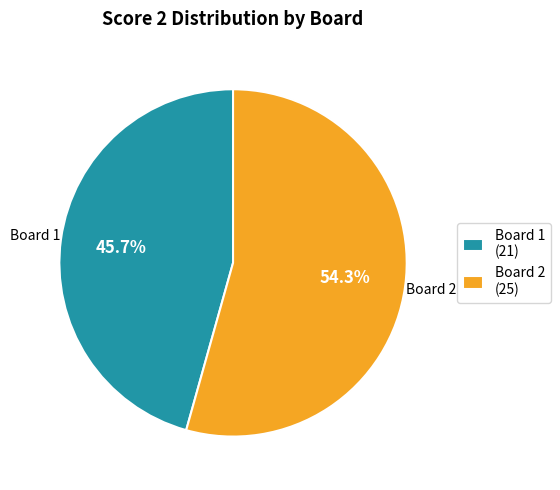

What is the smallest slice in the pie chart?

Board 1 (21)